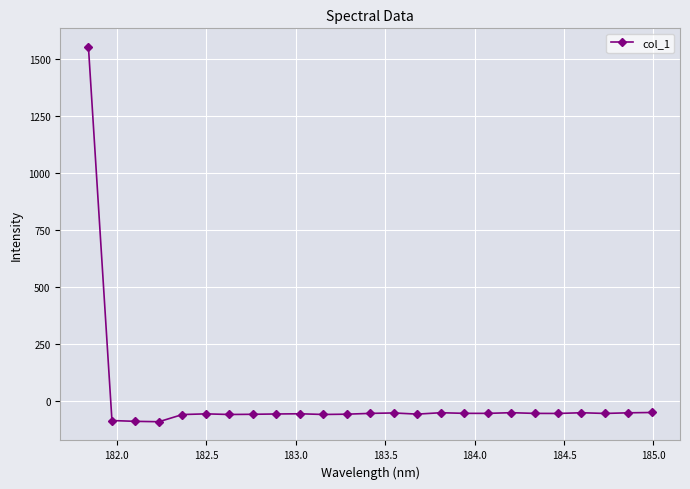

How many data points does each series have?

25